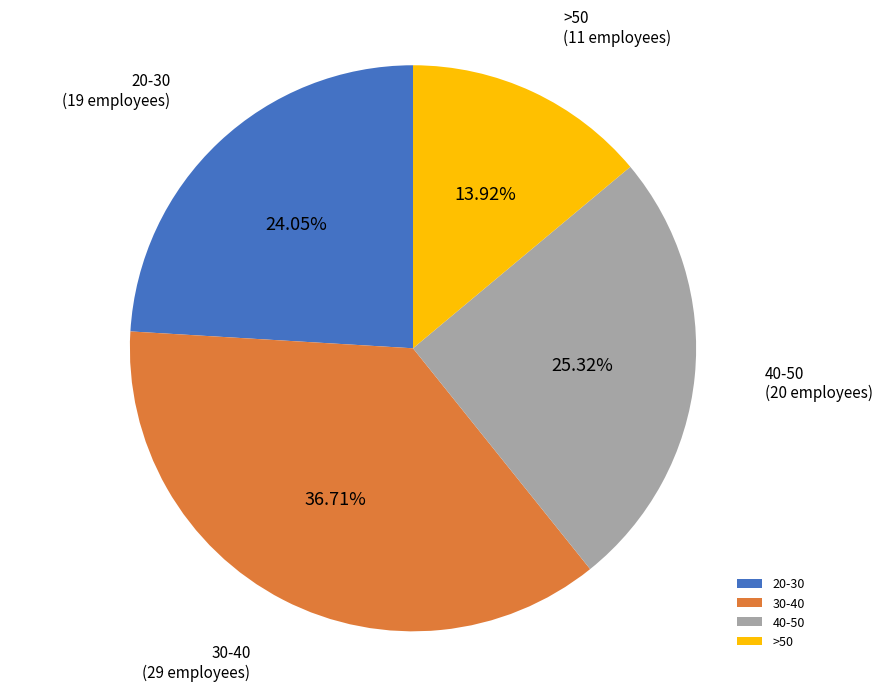

Do 30-40 and 40-50 together represent more than half of the pie?

Yes